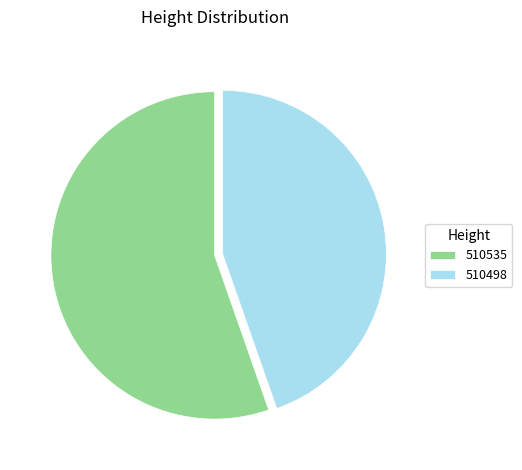

True or false: 510535 accounts for 64% of the total.

False